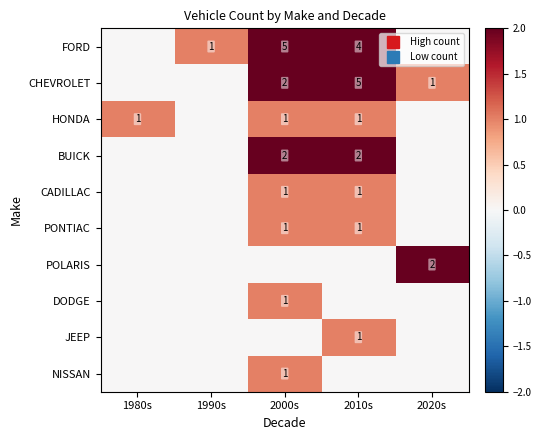

What is the difference between the highest and lowest values at 1980s?

1